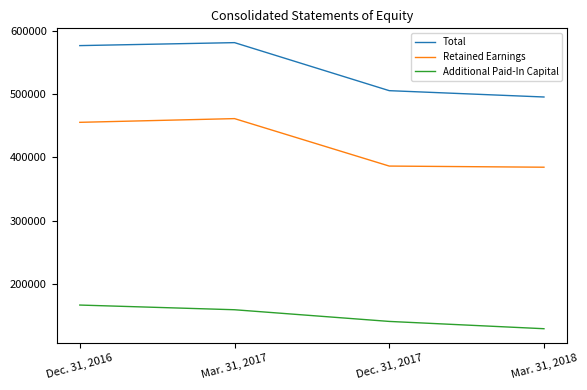

What value does the Retained Earnings series have at Dec. 31, 2016, to the nearest 10?

455060